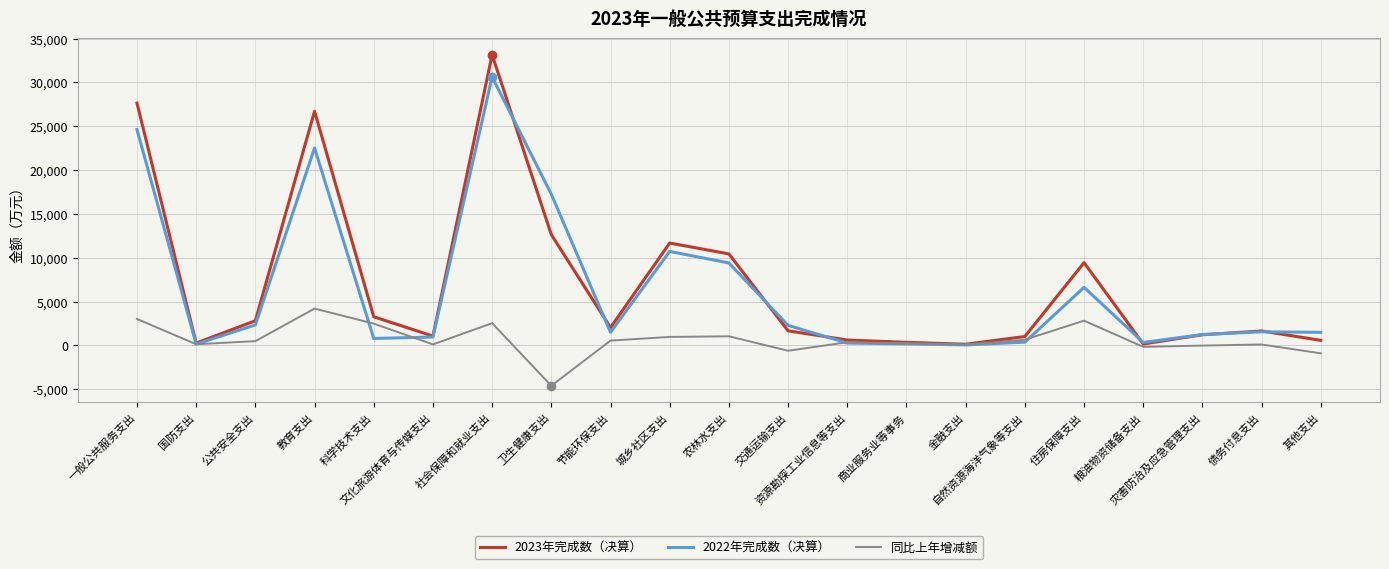

What is the smallest value displayed?

-4614